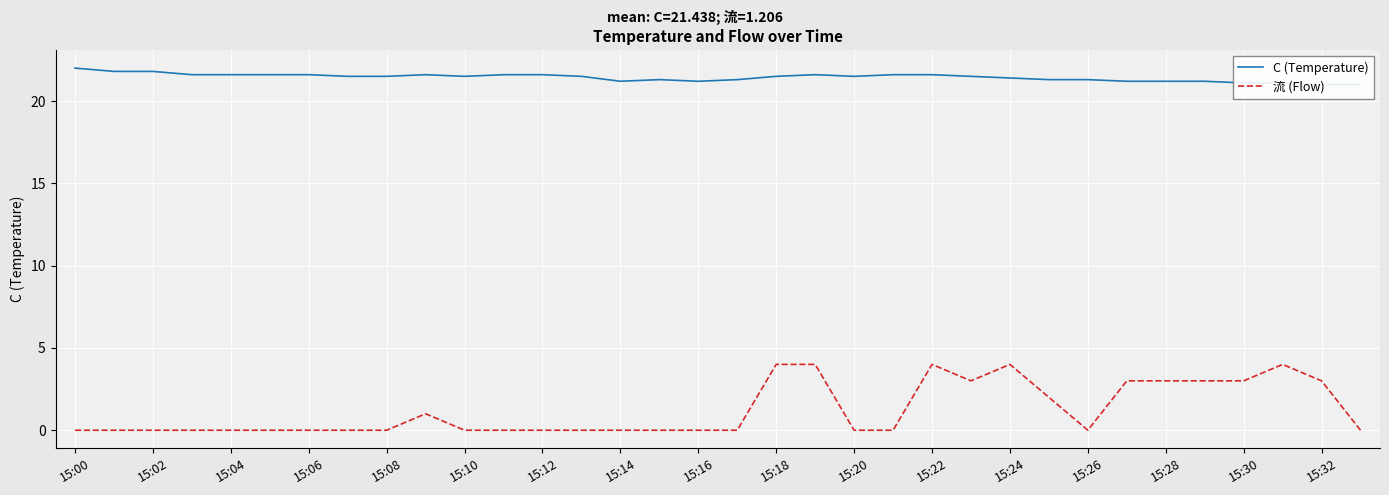

True or false: C (Temperature) and 流 (Flow) intersect in this chart.

False